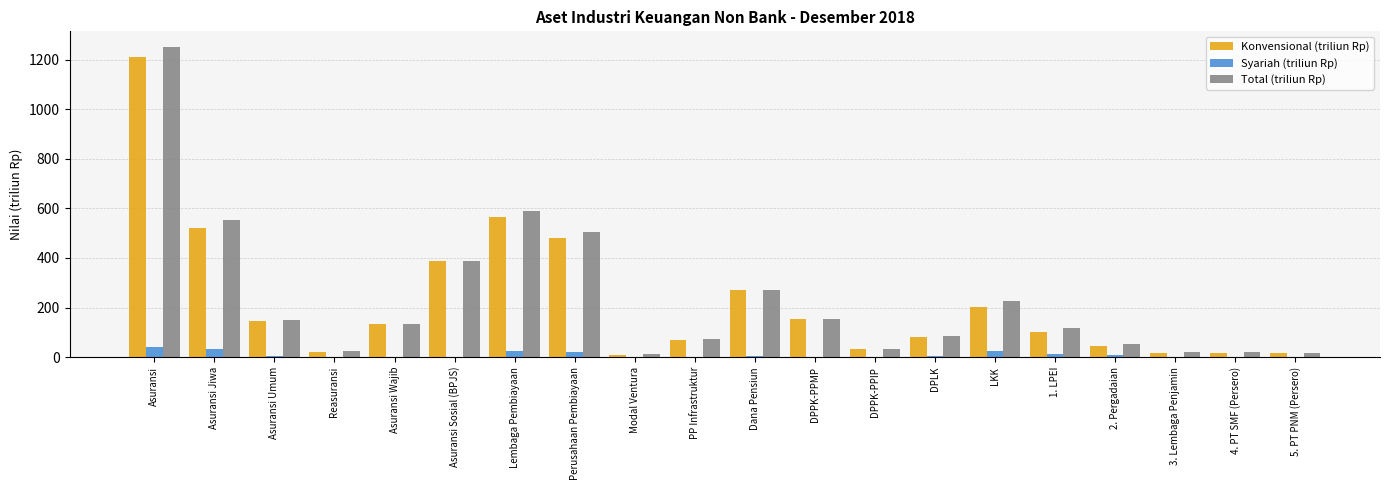

What is the sum of all Syariah (triliun Rp) values?

193.3